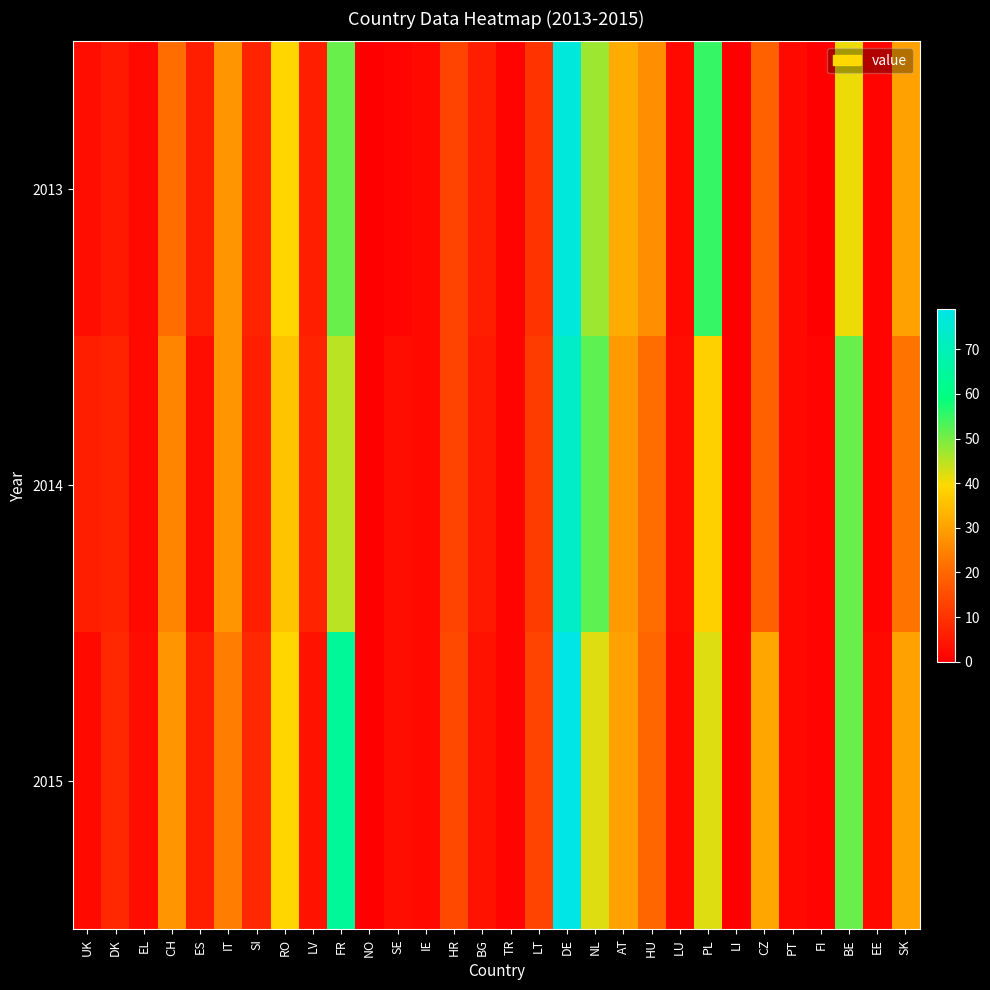

Reading right to left, what are all the values shown in this chart?

2013: SK=30	EE=1	BE=41	FI=0	PT=2	CZ=19	LI=0	PL=55	LU=2	HU=27	AT=32	NL=47	DE=77	LT=10	TR=1	BG=6	HR=13	IE=2	SE=1	NO=0	FR=51	LV=6	RO=39	SI=7	IT=28	ES=6	CH=21	EL=2	DK=5	UK=3
2014: SK=22	EE=1	BE=51	FI=1	PT=2	CZ=19	LI=0	PL=38	LU=3	HU=21	AT=29	NL=52	DE=73	LT=12	TR=1	BG=5	HR=13	IE=2	SE=3	NO=0	FR=45	LV=7	RO=36	SI=6	IT=28	ES=3	CH=25	EL=2	DK=7	UK=6
2015: SK=30	EE=2	BE=51	FI=1	PT=2	CZ=31	LI=0	PL=42	LU=2	HU=20	AT=30	NL=42	DE=79	LT=13	TR=1	BG=4	HR=14	IE=2	SE=3	NO=0	FR=64	LV=4	RO=39	SI=8	IT=24	ES=6	CH=28	EL=3	DK=8	UK=2